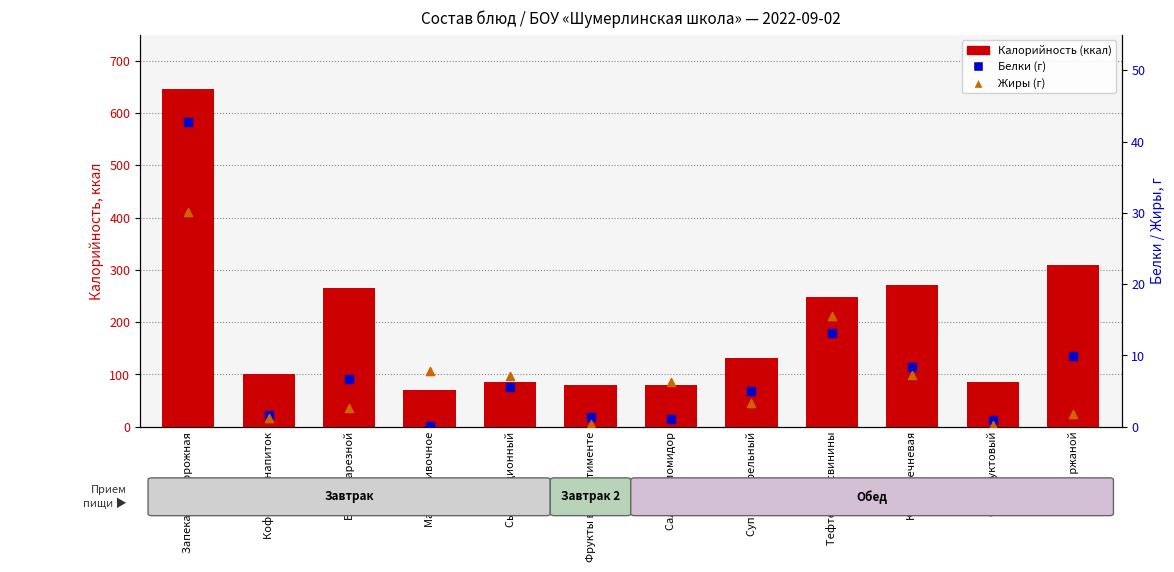

Is the value of Калорийность (ккал) at Кофейный напиток greater than the value of Жиры (г) at Хлеб ржаной?

Yes